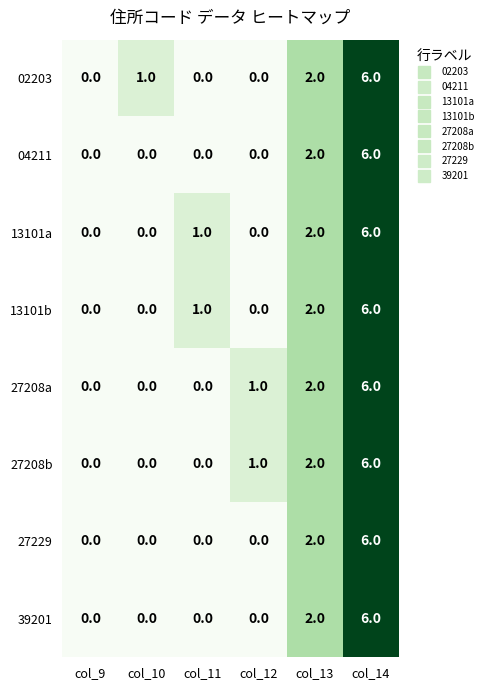

What is the sum of the 27208a values at col_14 and col_13?

8